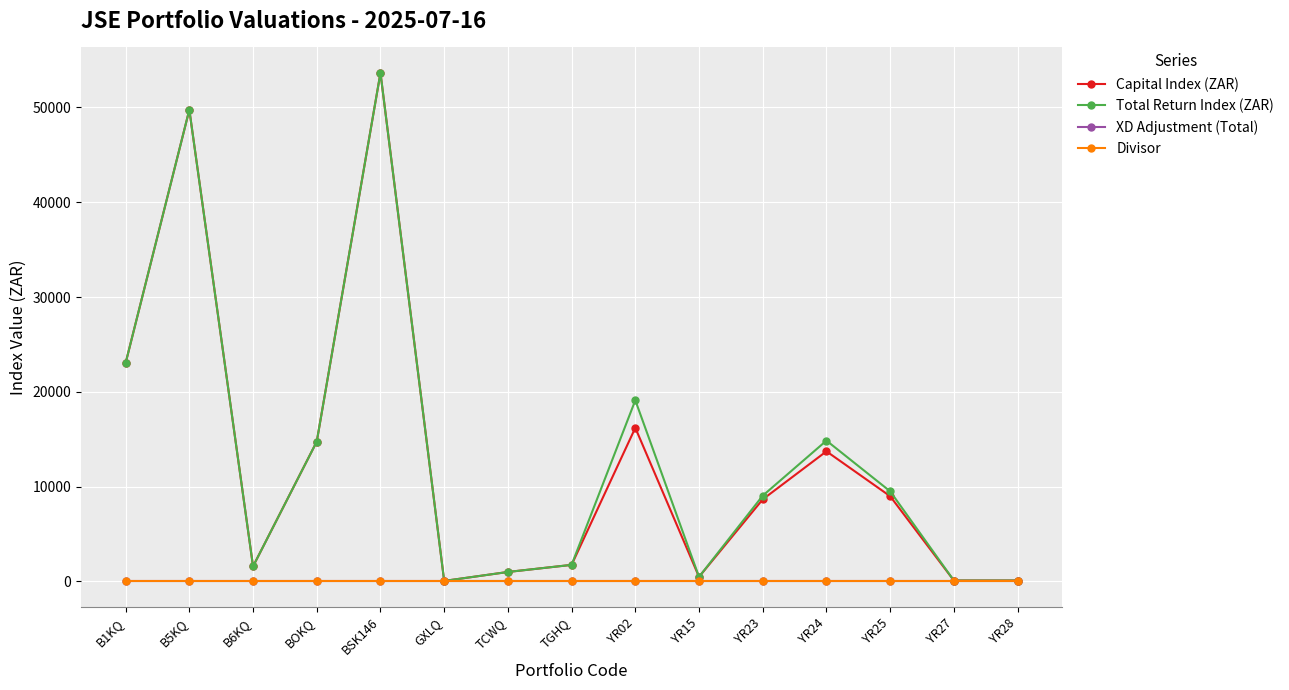

Reading left to right, what are all the values shown in this chart?

Capital Index (ZAR): 23038.2	49747.4	1591.3	14751.0	53641.7	55.6	1000.0	1750.0	16205.8	484.8	8656.8	13725.1	8991.1	100.0	100.0
Total Return Index (ZAR): 23038.2	49747.4	1591.3	14751.0	53641.7	55.6	1000.0	1750.0	19107.1	484.8	9046.5	14855.5	9507.2	100.0	100.0
XD Adjustment (Total): 0.0	0.0	0.0	0.0	0.0	0.0	0.0	0.0	0.0	0.0	0.0	0.0	0.0	0.0	0.0
Divisor: 0.0	0.0	0.0	0.0	0.0	0.0	0.0	0.0	0.0	0.0	0.0	0.0	0.0	0.0	0.0